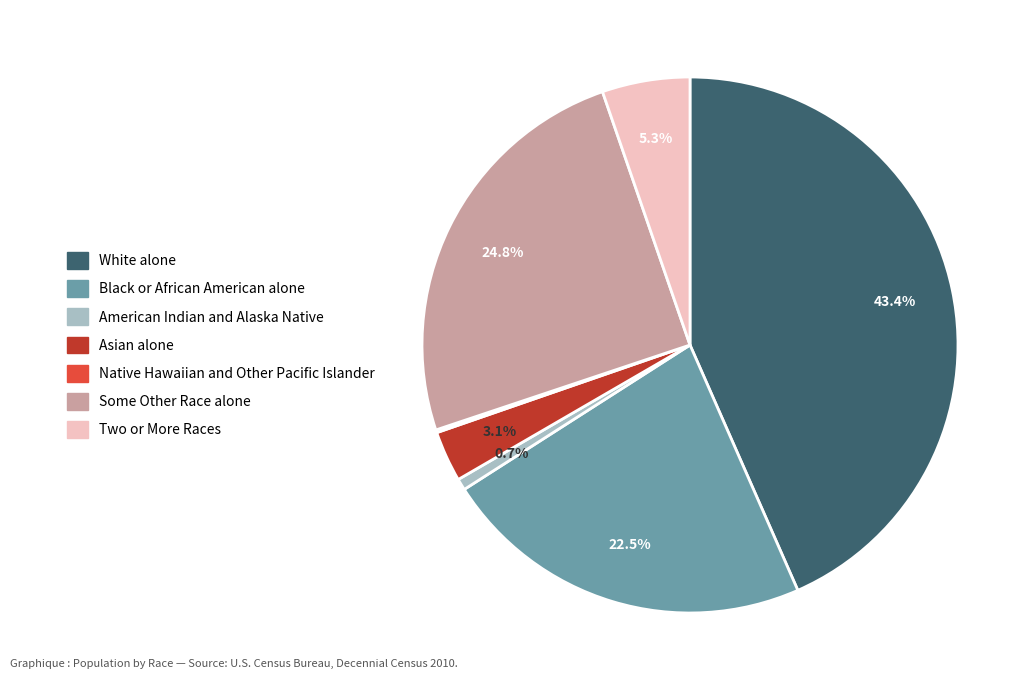

Is the sum of Some Other Race alone and Two or More Races greater than half?

No